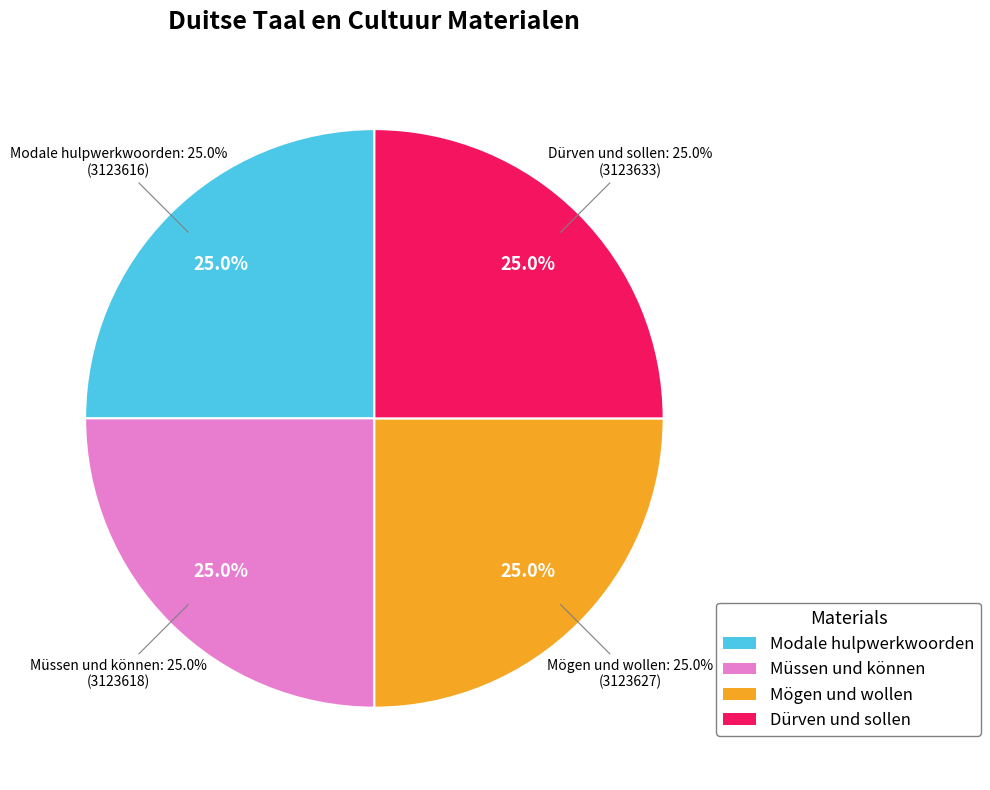

What portion of the pie excludes Modale hulpwerkwoorden?

75.0%